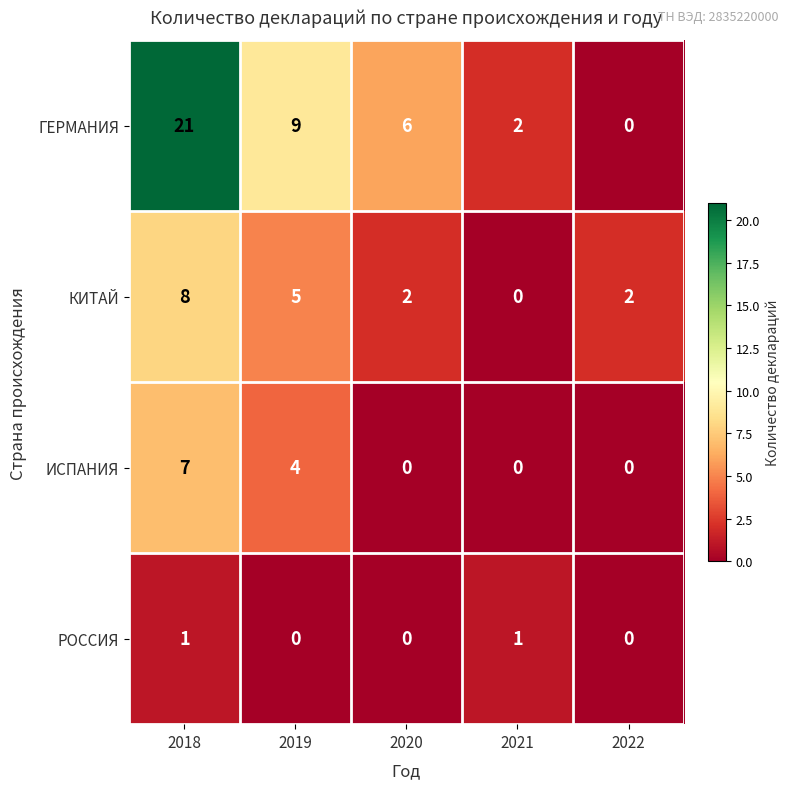

True or false: ГЕРМАНИЯ has a value of 21 at 2018.

True